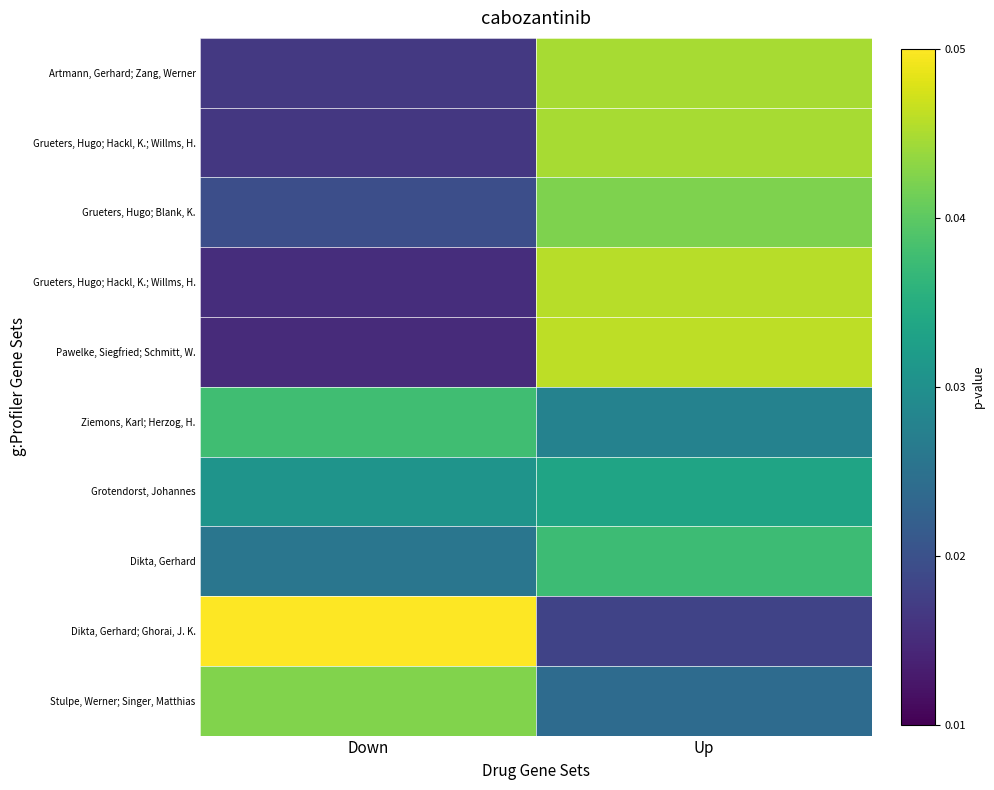

Between Up and Down, which is larger?

Up